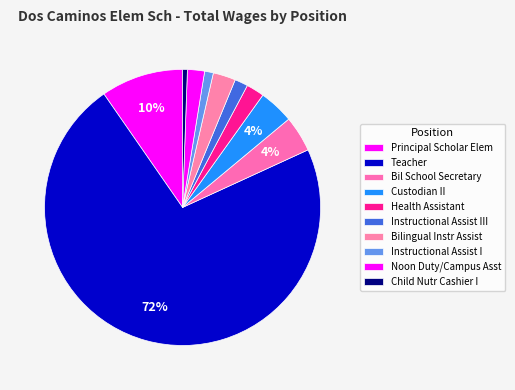

How many slices are in this pie chart?

10